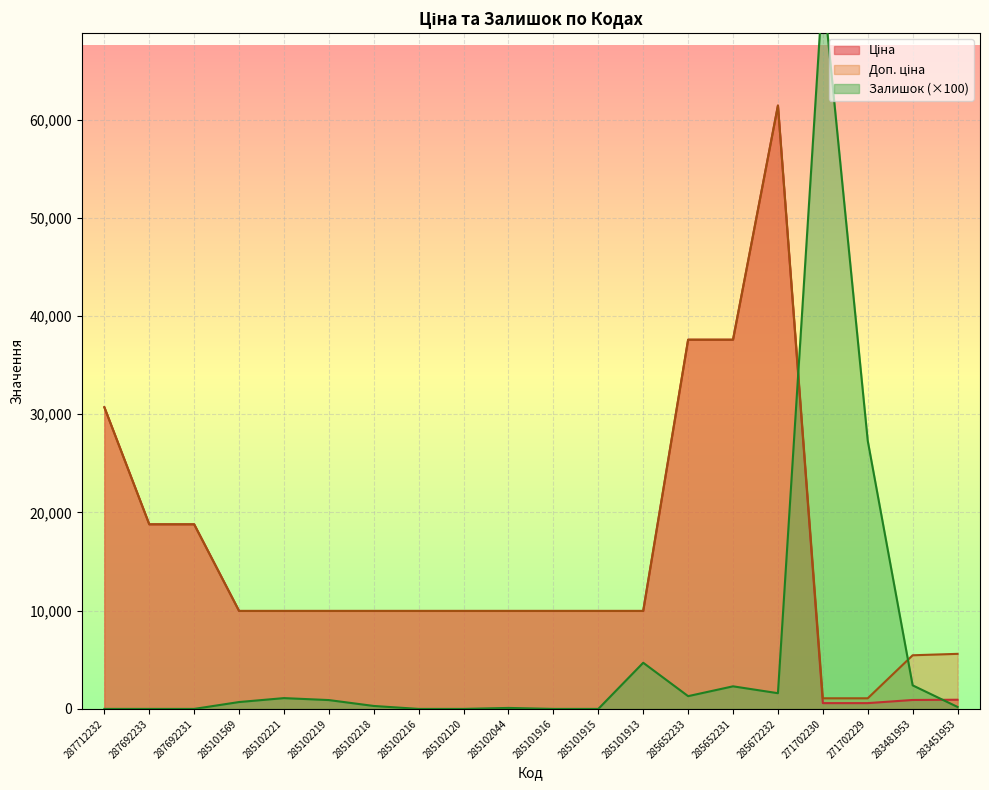

The Ціна series shows 589.9 at 271702230. True or false?

True